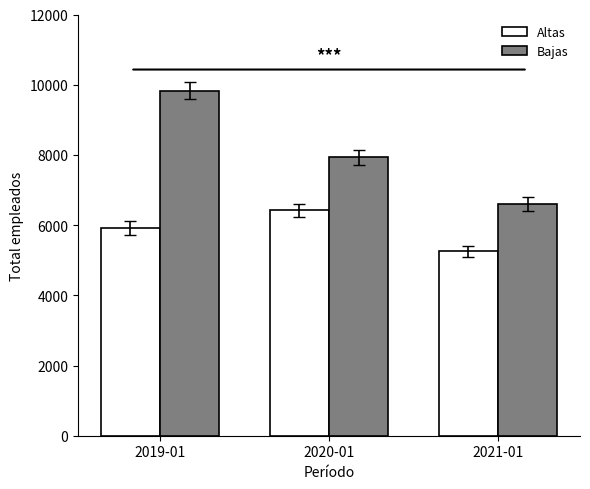

How many values in the Altas series are below 5916?

1